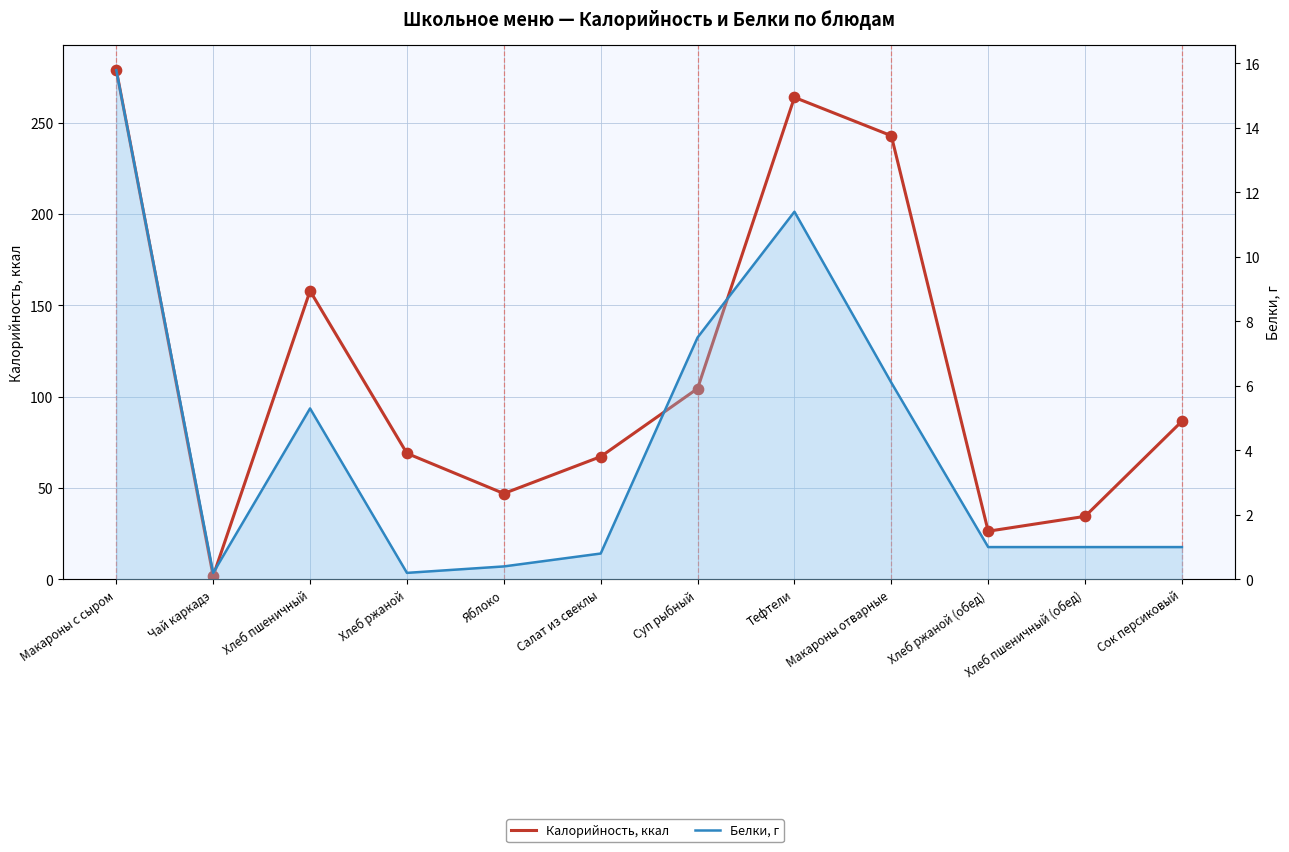

At how many categories does at least one series exceed 233?

3